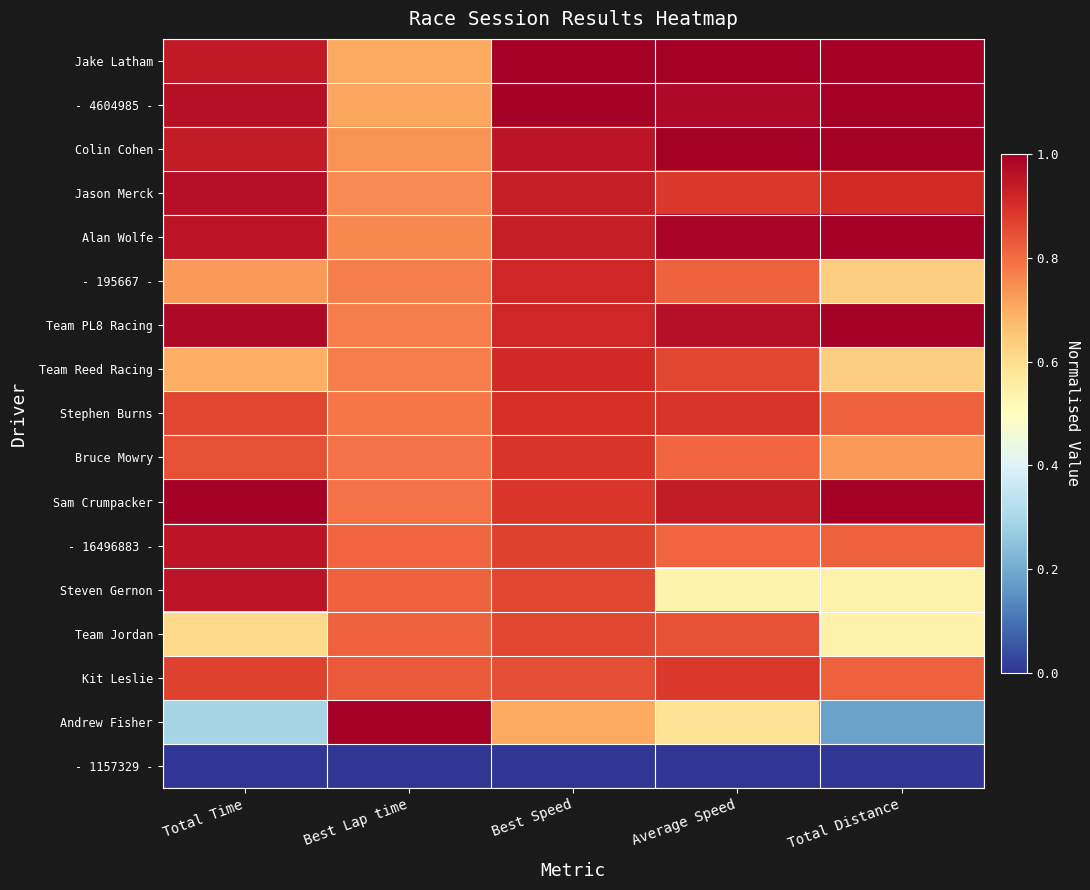

At which category is the sum across all series the highest?

Best Speed